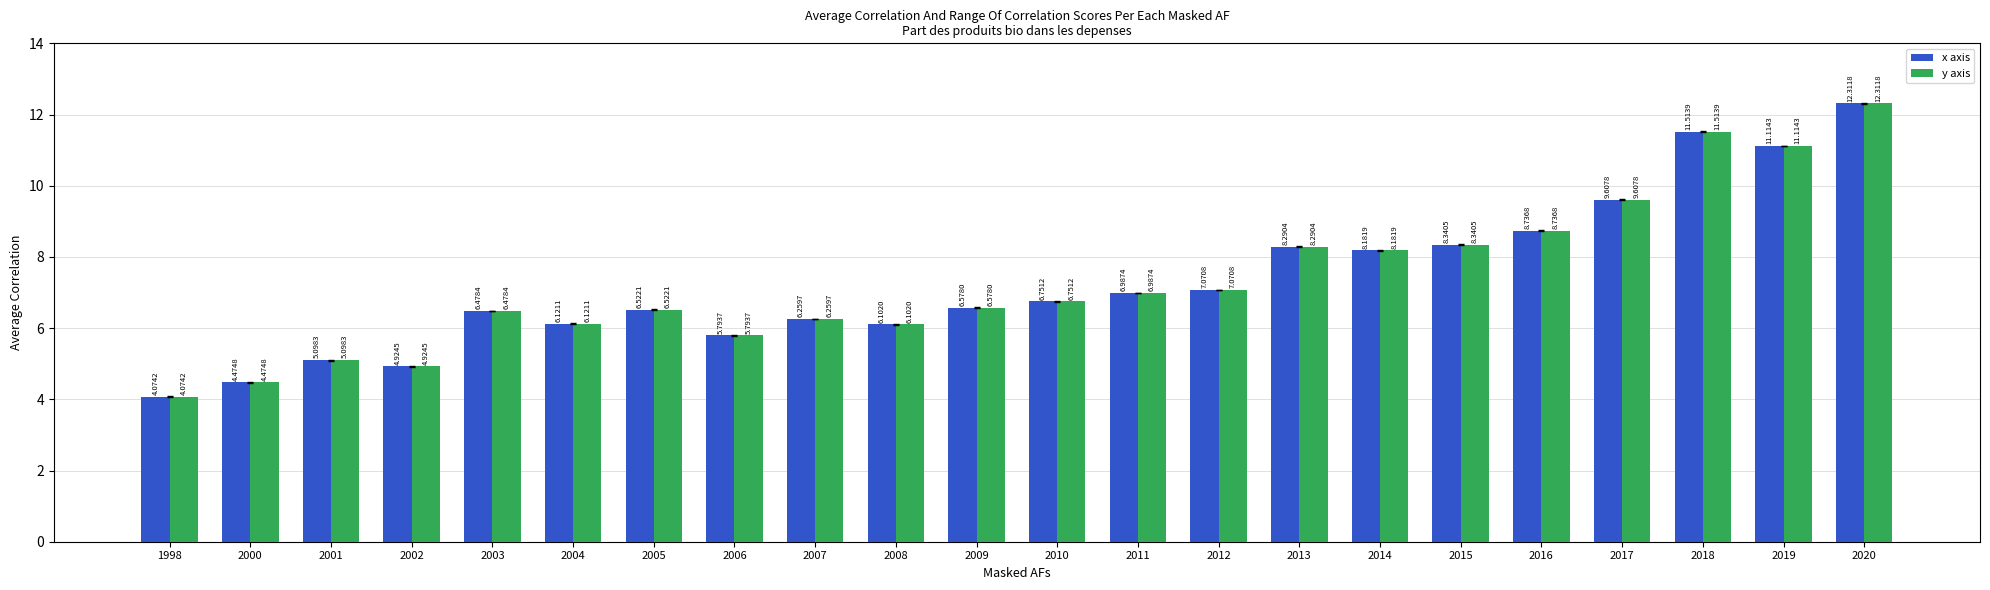

What is the sum of all y axis values?

161.3